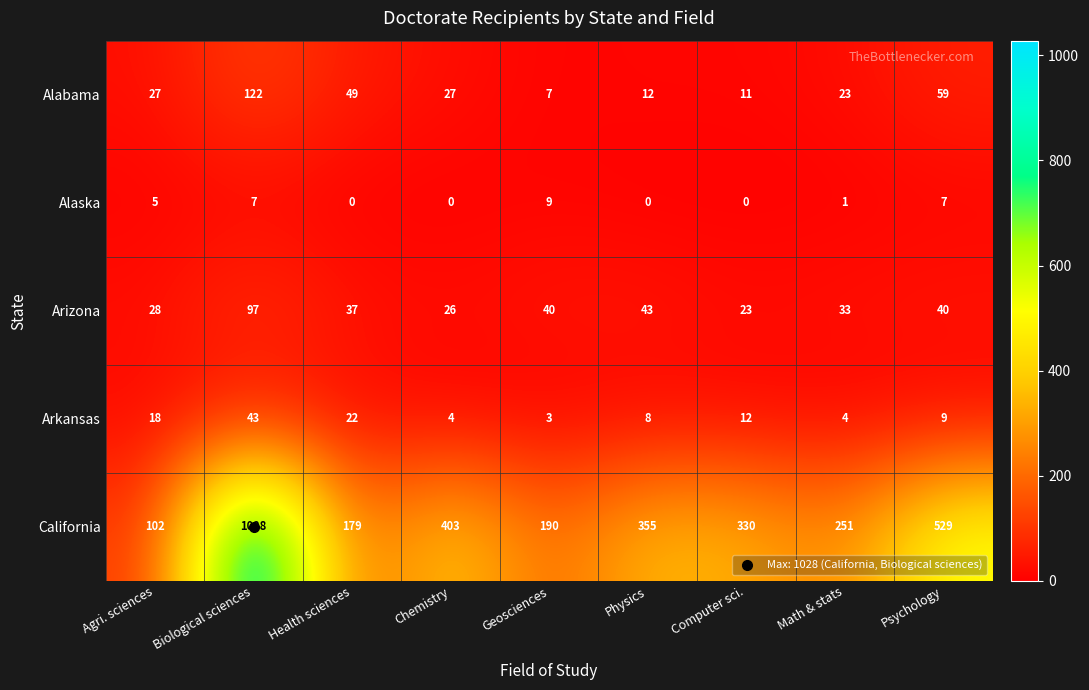

At which label does Arkansas first exceed 9?

Agri. sciences